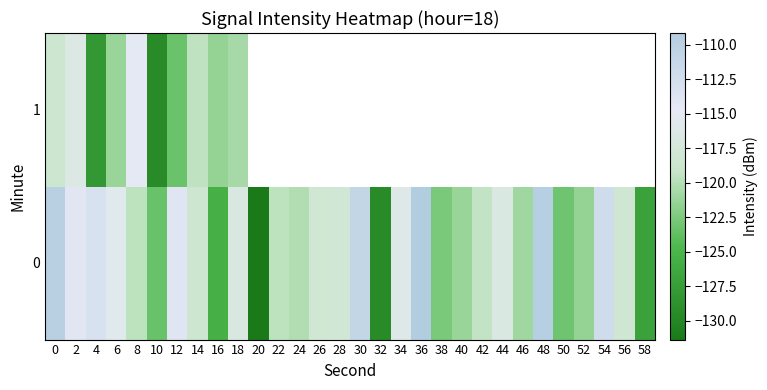

What is the sum of the 0 values at 22 and 36?

-228.8